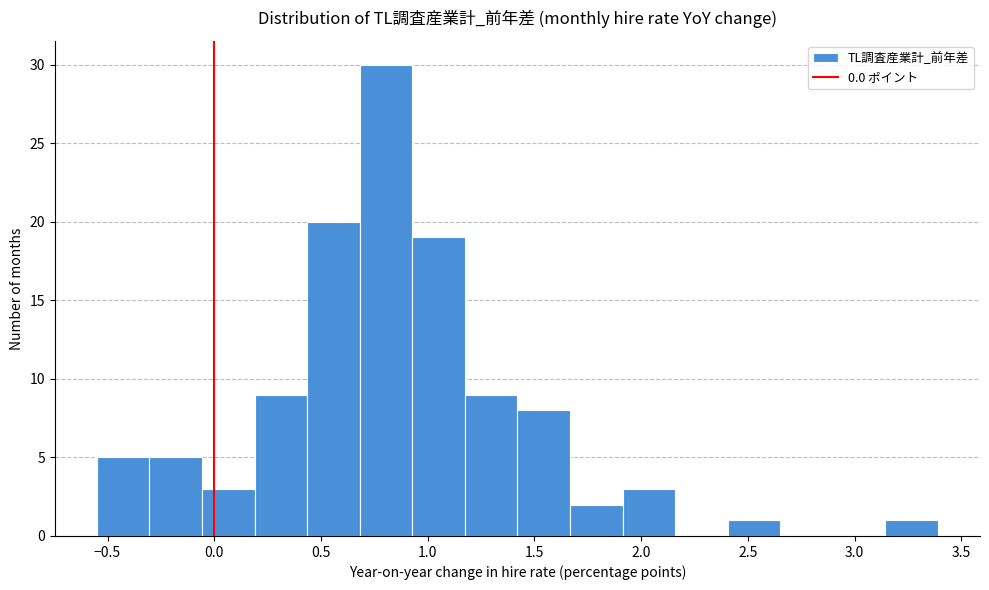

Reading left to right, list every bar in this chart as the range it spans on the x-axis followed by its height. Neither the bar edges nor the heights are printed on the chart, so give them approximately, as read against the axes.

-0.55 to -0.30: 5
-0.30 to -0.05: 5
-0.05 to 0.20: 3
0.20 to 0.45: 9
0.45 to 0.70: 20
0.70 to 0.95: 30
0.95 to 1.15: 19
1.15 to 1.40: 9
1.40 to 1.65: 8
1.65 to 1.90: 2
1.90 to 2.15: 3
2.15 to 2.40: 0
2.40 to 2.65: 1
2.65 to 2.90: 0
2.90 to 3.15: 0
3.15 to 3.40: 1